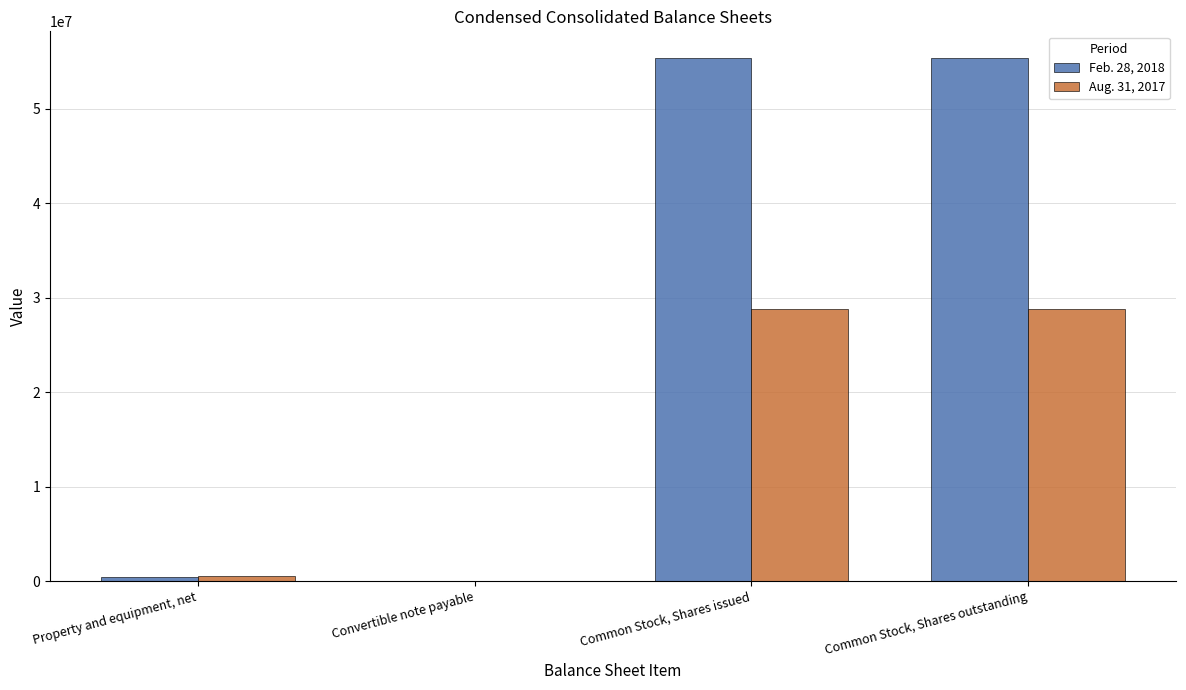

The Aug. 31, 2017 series shows 28789451 at Common Stock, Shares outstanding. True or false?

True